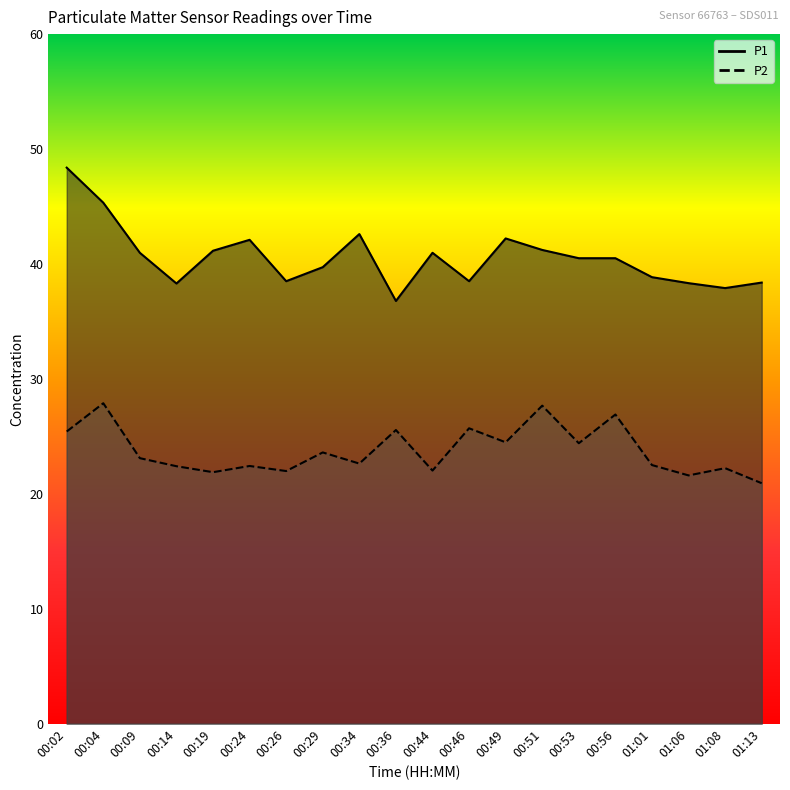

Is it true that P2 equals 34.7 at 00:49?

False